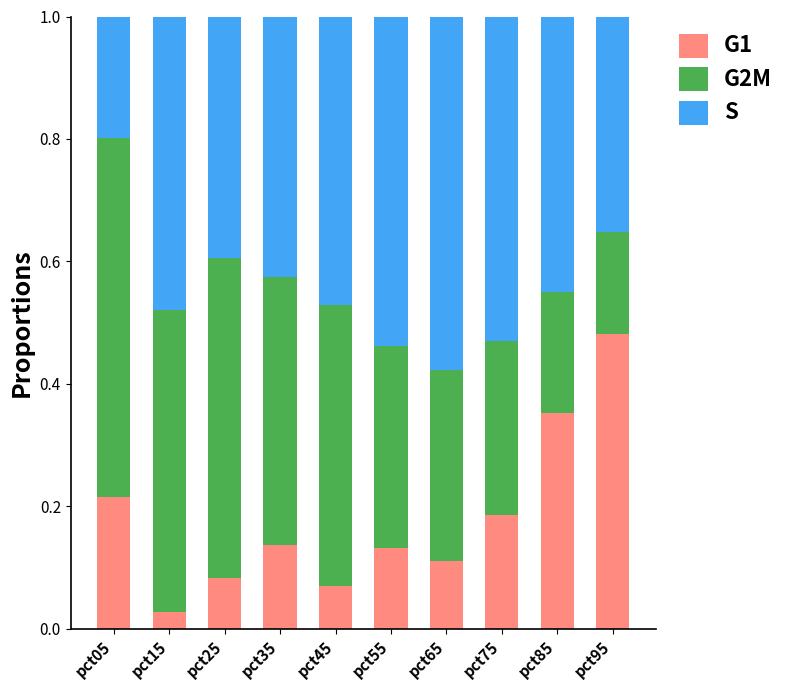

Which category has the lowest value in the G1 series?

pct15